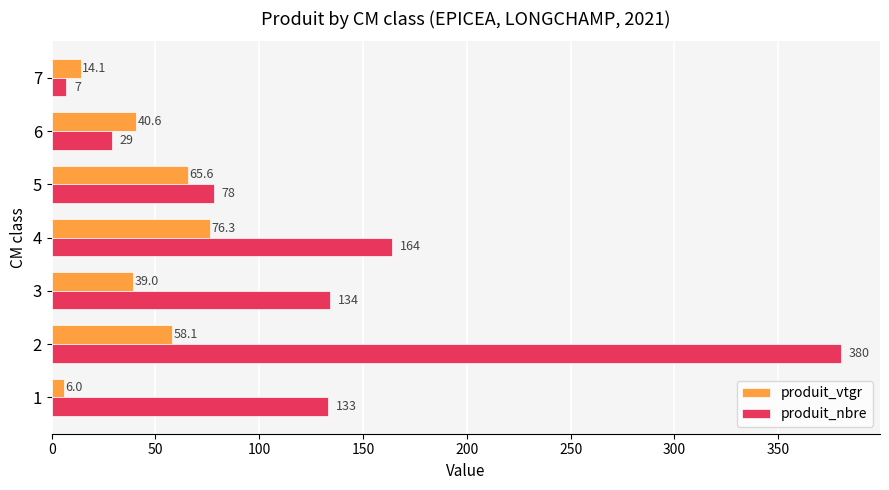

What are all the series names shown in the legend?

produit_vtgr, produit_nbre